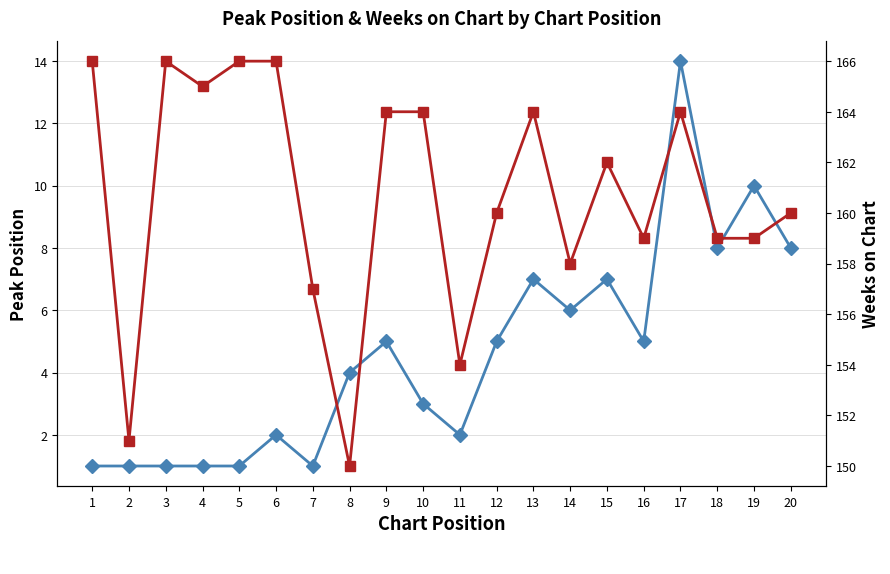

In Weeks on Chart, how many points are higher than both neighbors (excluding endpoints)?

4